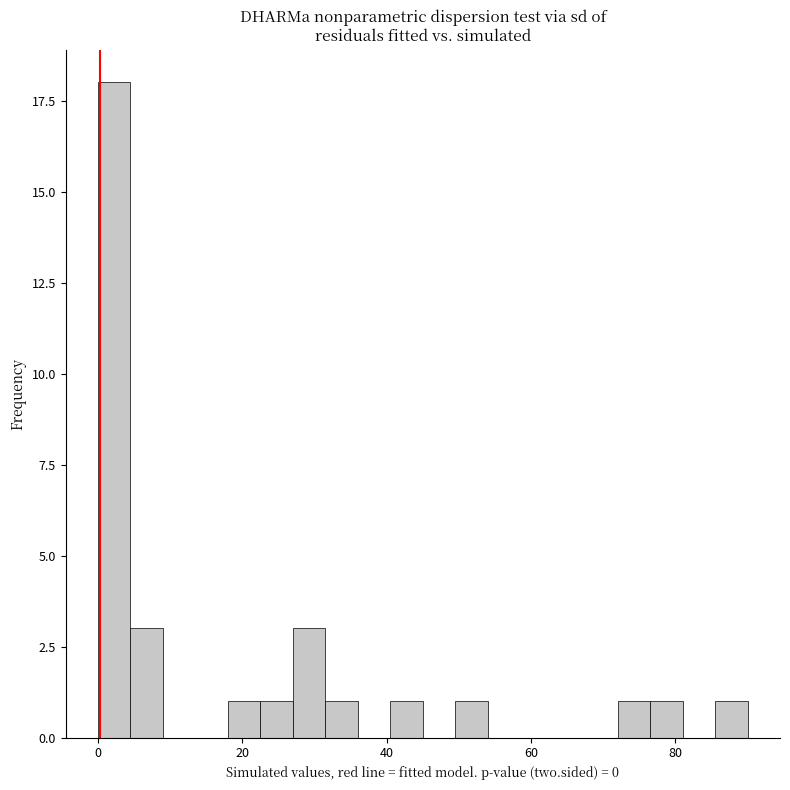

Around what value on the x-axis is the tallest bar? Give the approximate position of its centre, as read against the axis.

2